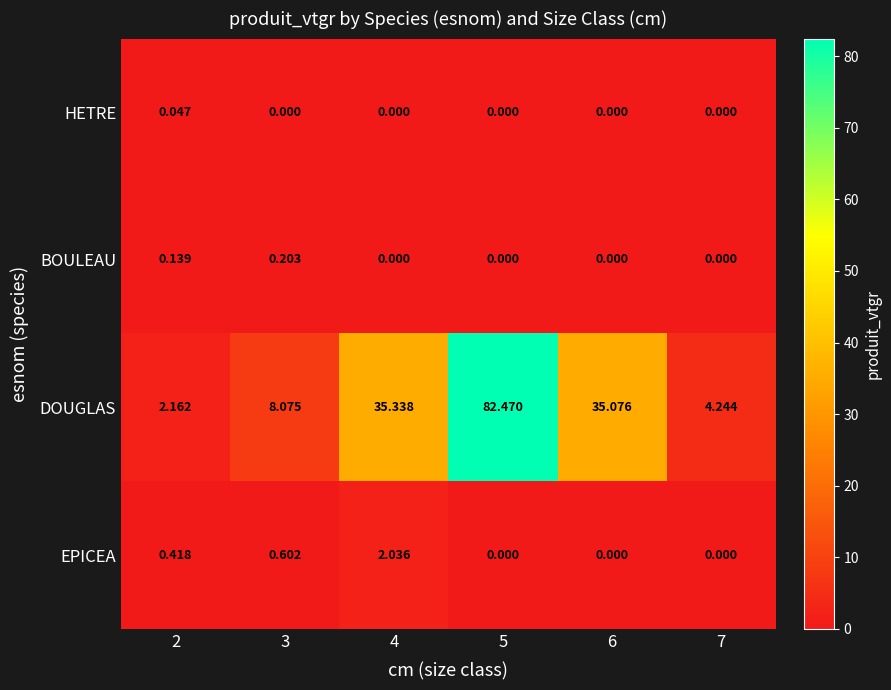

What is the total value across all series at 4?

37.4